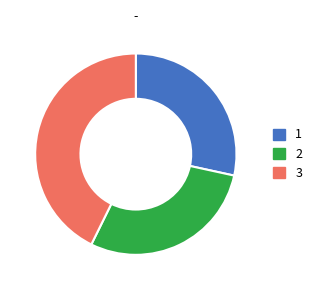

Count the number of slices in the pie.

3